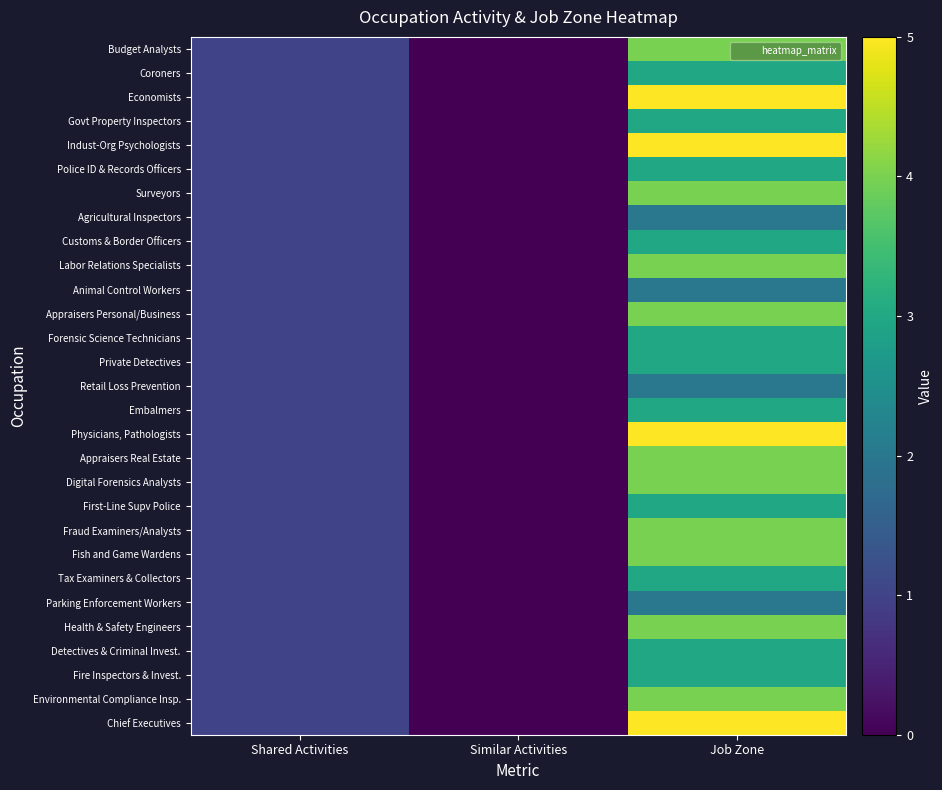

Reading left to right, extract all data points from this chart.

Budget Analysts: Shared Activities=1	Similar Activities=0	Job Zone=4
Coroners: Shared Activities=1	Similar Activities=0	Job Zone=3
Economists: Shared Activities=1	Similar Activities=0	Job Zone=5
Govt Property Inspectors: Shared Activities=1	Similar Activities=0	Job Zone=3
Indust-Org Psychologists: Shared Activities=1	Similar Activities=0	Job Zone=5
Police ID & Records Officers: Shared Activities=1	Similar Activities=0	Job Zone=3
Surveyors: Shared Activities=1	Similar Activities=0	Job Zone=4
Agricultural Inspectors: Shared Activities=1	Similar Activities=0	Job Zone=2
Customs & Border Officers: Shared Activities=1	Similar Activities=0	Job Zone=3
Labor Relations Specialists: Shared Activities=1	Similar Activities=0	Job Zone=4
Animal Control Workers: Shared Activities=1	Similar Activities=0	Job Zone=2
Appraisers Personal/Business: Shared Activities=1	Similar Activities=0	Job Zone=4
Forensic Science Technicians: Shared Activities=1	Similar Activities=0	Job Zone=3
Private Detectives: Shared Activities=1	Similar Activities=0	Job Zone=3
Retail Loss Prevention: Shared Activities=1	Similar Activities=0	Job Zone=2
Embalmers: Shared Activities=1	Similar Activities=0	Job Zone=3
Physicians, Pathologists: Shared Activities=1	Similar Activities=0	Job Zone=5
Appraisers Real Estate: Shared Activities=1	Similar Activities=0	Job Zone=4
Digital Forensics Analysts: Shared Activities=1	Similar Activities=0	Job Zone=4
First-Line Supv Police: Shared Activities=1	Similar Activities=0	Job Zone=3
Fraud Examiners/Analysts: Shared Activities=1	Similar Activities=0	Job Zone=4
Fish and Game Wardens: Shared Activities=1	Similar Activities=0	Job Zone=4
Tax Examiners & Collectors: Shared Activities=1	Similar Activities=0	Job Zone=3
Parking Enforcement Workers: Shared Activities=1	Similar Activities=0	Job Zone=2
Health & Safety Engineers: Shared Activities=1	Similar Activities=0	Job Zone=4
Detectives & Criminal Invest.: Shared Activities=1	Similar Activities=0	Job Zone=3
Fire Inspectors & Invest.: Shared Activities=1	Similar Activities=0	Job Zone=3
Environmental Compliance Insp.: Shared Activities=1	Similar Activities=0	Job Zone=4
Chief Executives: Shared Activities=1	Similar Activities=0	Job Zone=5